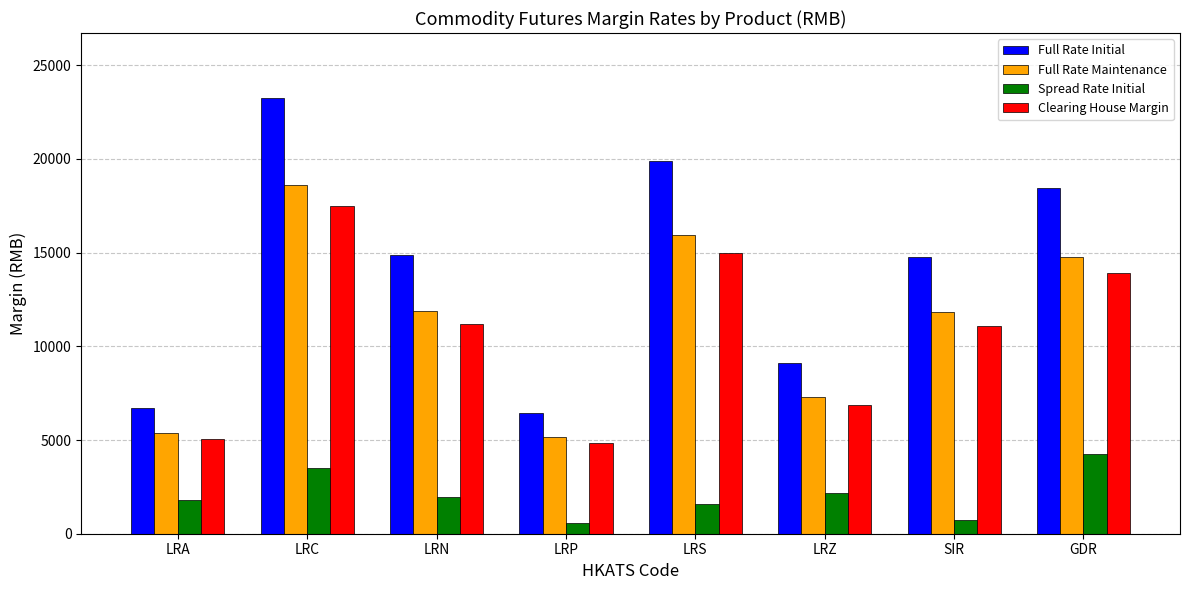

How many values in the Full Rate Initial series are below 14869?

4